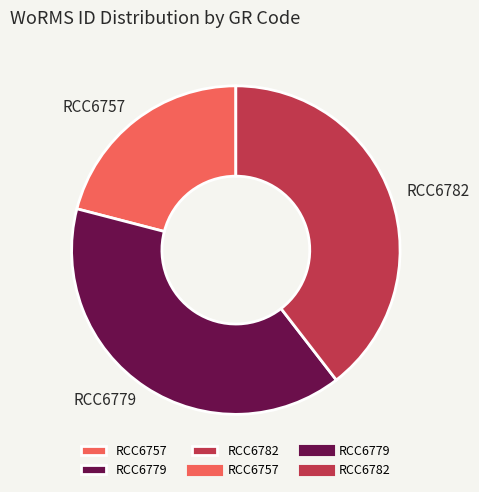

What is the smallest slice in the pie chart?

RCC6757